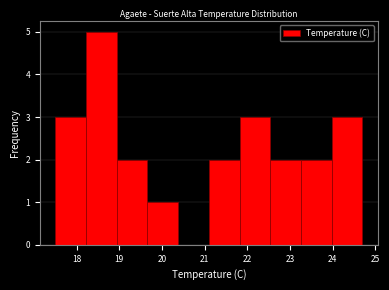

Over which range of the x-axis is the bar tallest?

18.22 to 18.94